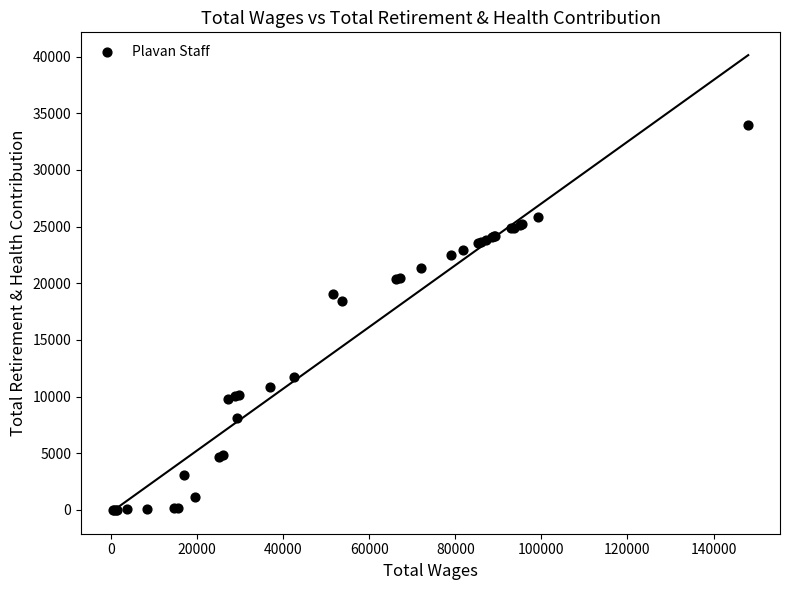

What Y value in the scatter plot is closest to 16968?

18448